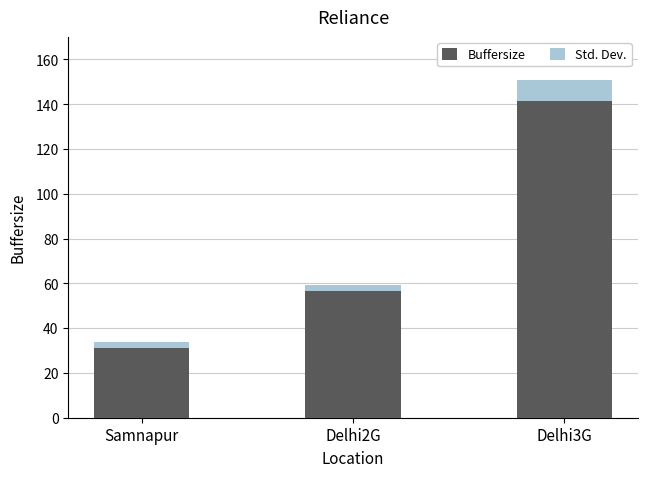

At which label does Buffersize reach its peak?

Delhi3G